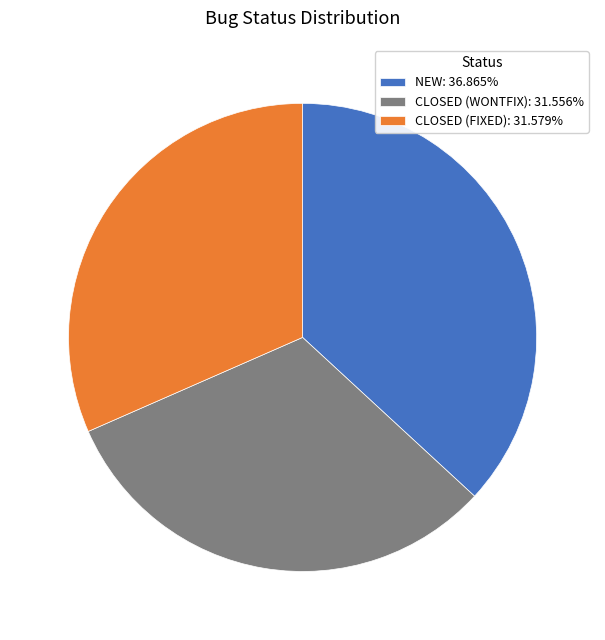

Is the sum of NEW: 36.865% and CLOSED (WONTFIX): 31.556% greater than half?

Yes